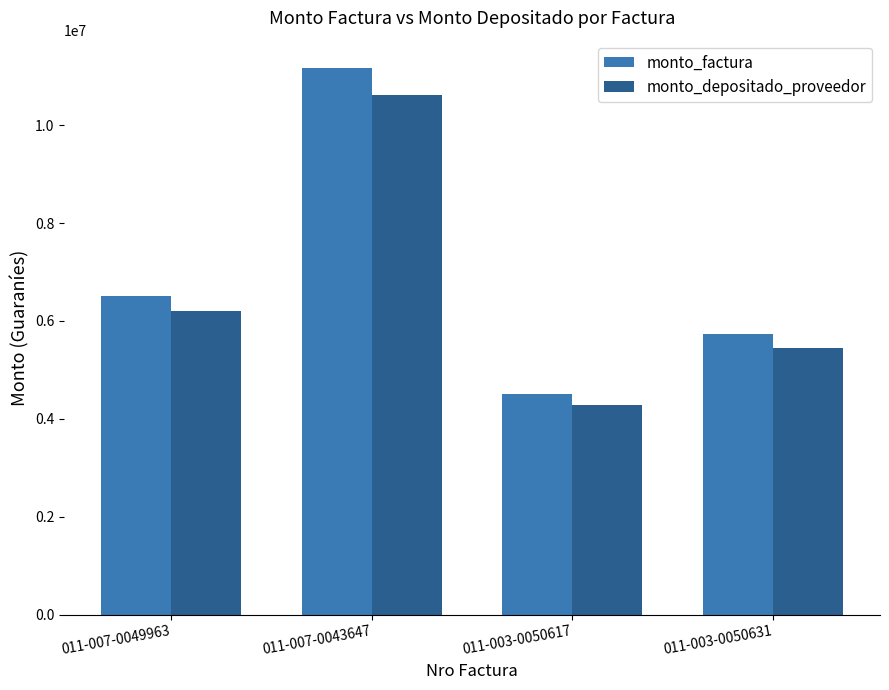

How many series are shown in this chart?

2